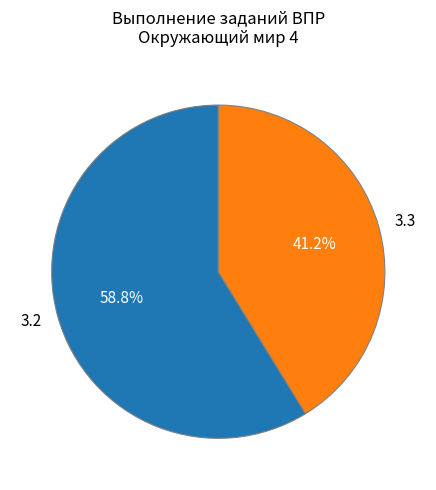

Rank the categories by value from highest to lowest.

3.2, 3.3